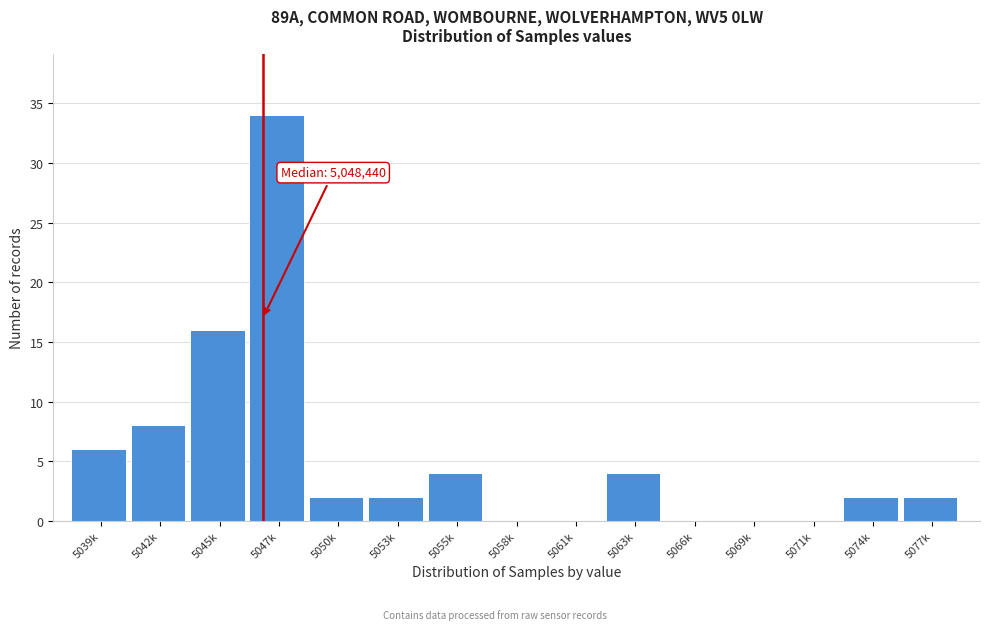

Reading left to right, extract all data points from this chart.

5039k=6	5042k=8	5045k=16	5047k=34	5050k=2	5053k=2	5055k=4	5058k=0	5061k=0	5063k=4	5066k=0	5069k=0	5071k=0	5074k=2	5077k=2